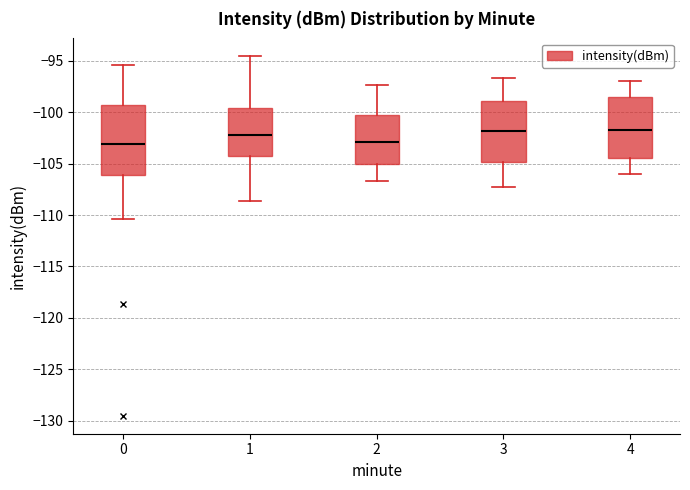

Reading left to right, transcribe this box plot: for each box, give where its median line is, the range the box spans, and where its two whiskers end, as read against the y-axis. The values are not printed on the chart, so give them approximately, as read against the axis.

0: median -103.0, box -106.0 to -99.5, whiskers -110.5 to -95.5
1: median -102.0, box -104.0 to -99.5, whiskers -108.5 to -94.5
2: median -103.0, box -105.0 to -100.0, whiskers -106.5 to -97.5
3: median -102.0, box -105.0 to -99.0, whiskers -107.5 to -96.5
4: median -101.5, box -104.5 to -98.5, whiskers -106.0 to -97.0